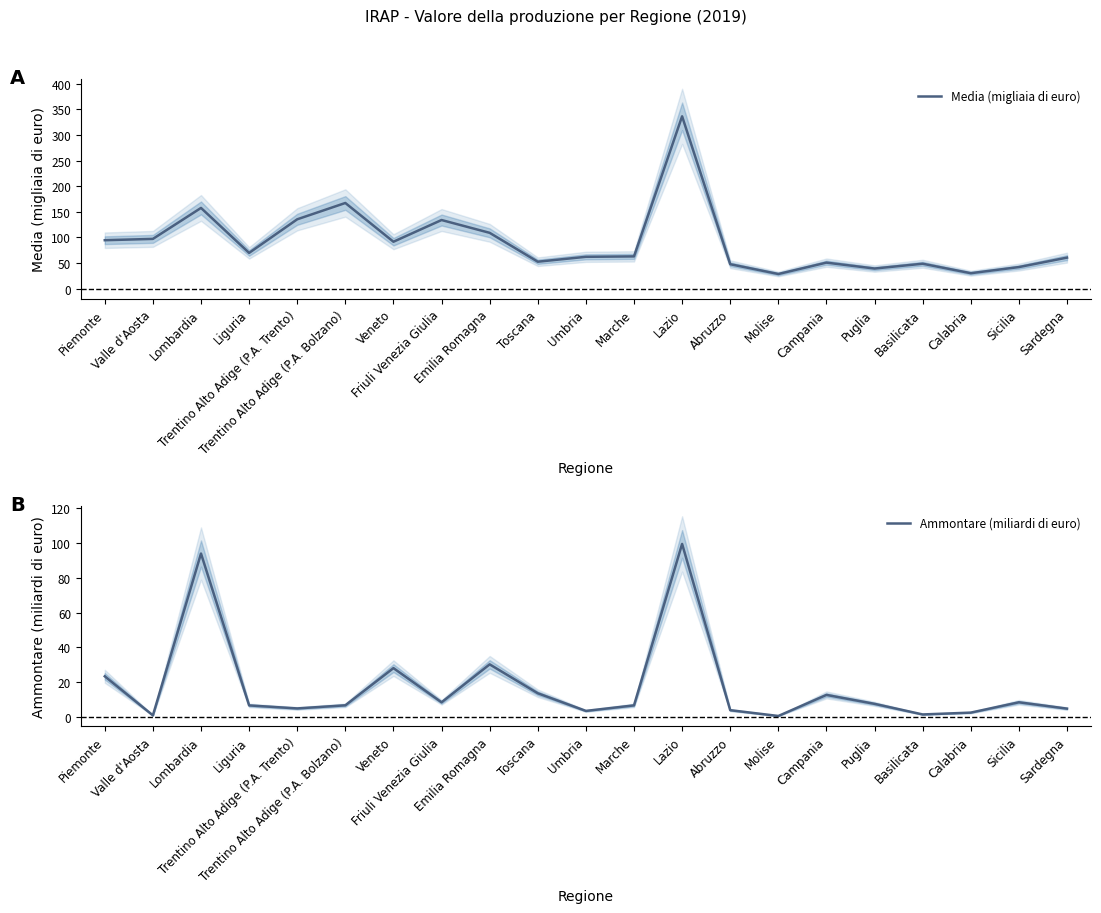

True or false: Ammontare (miliardi di euro) and Media (migliaia di euro) cross at least once.

False